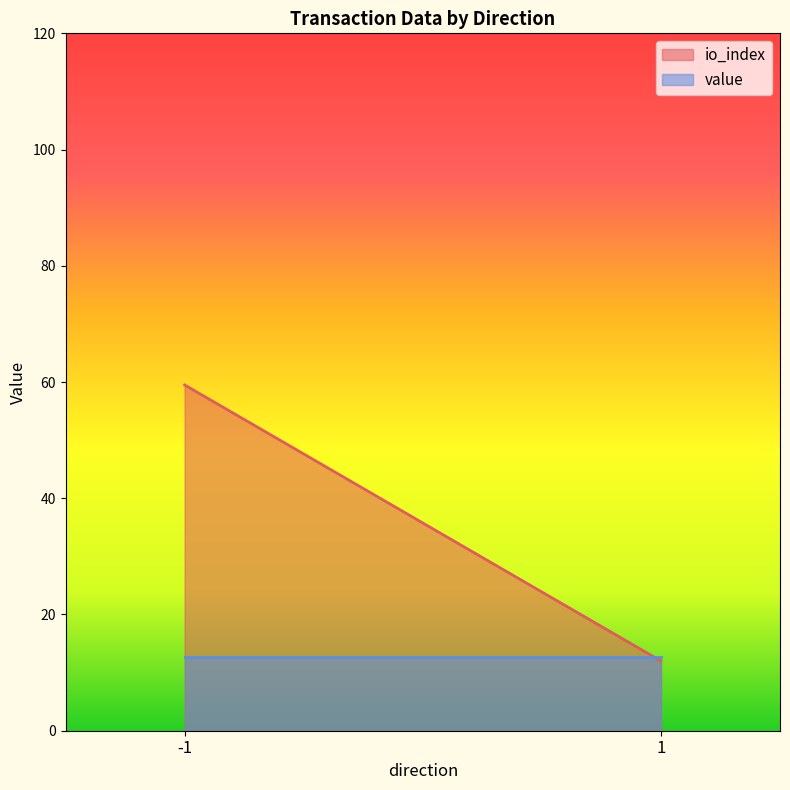

What is the sum of all io_index values?

71.5